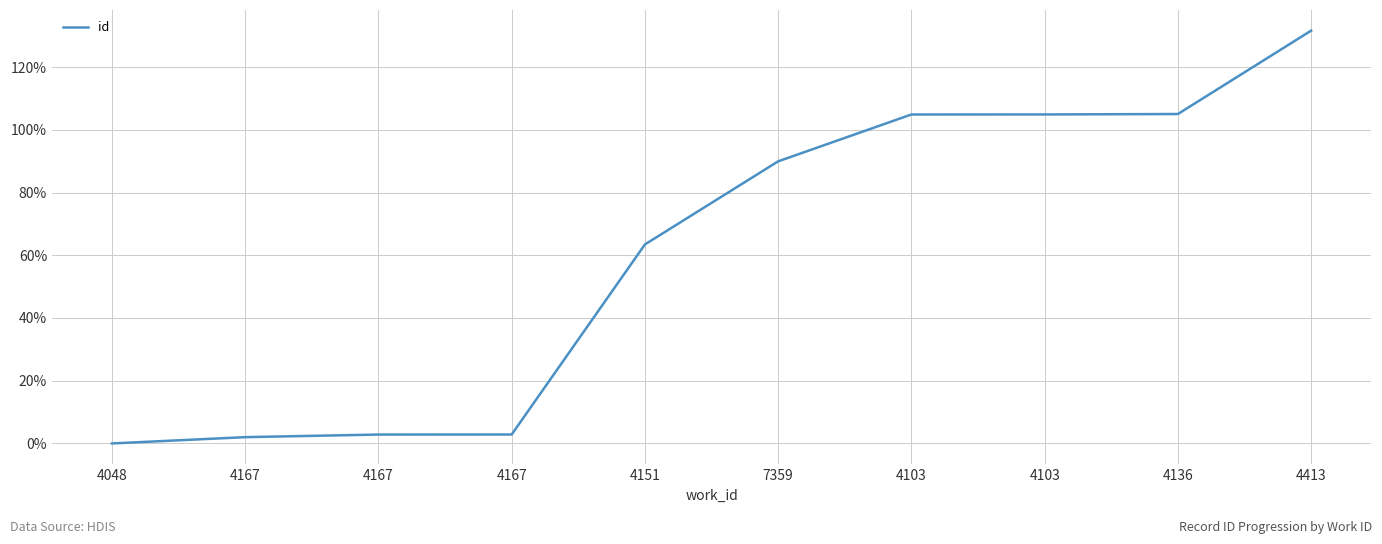

Which label corresponds to the smallest value in the chart?

4048